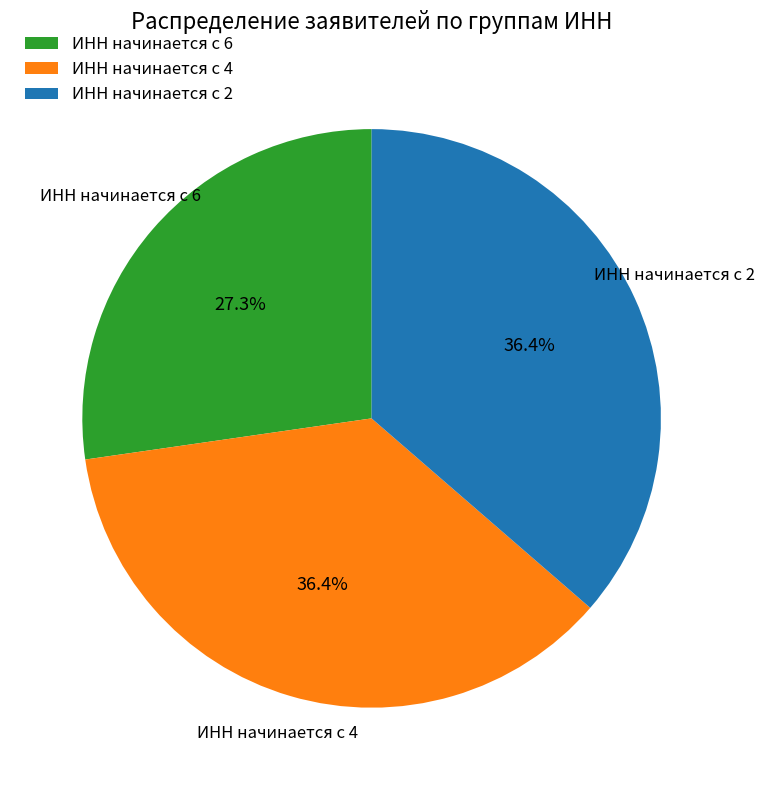

Is there any slice that represents more than half of the pie?

No